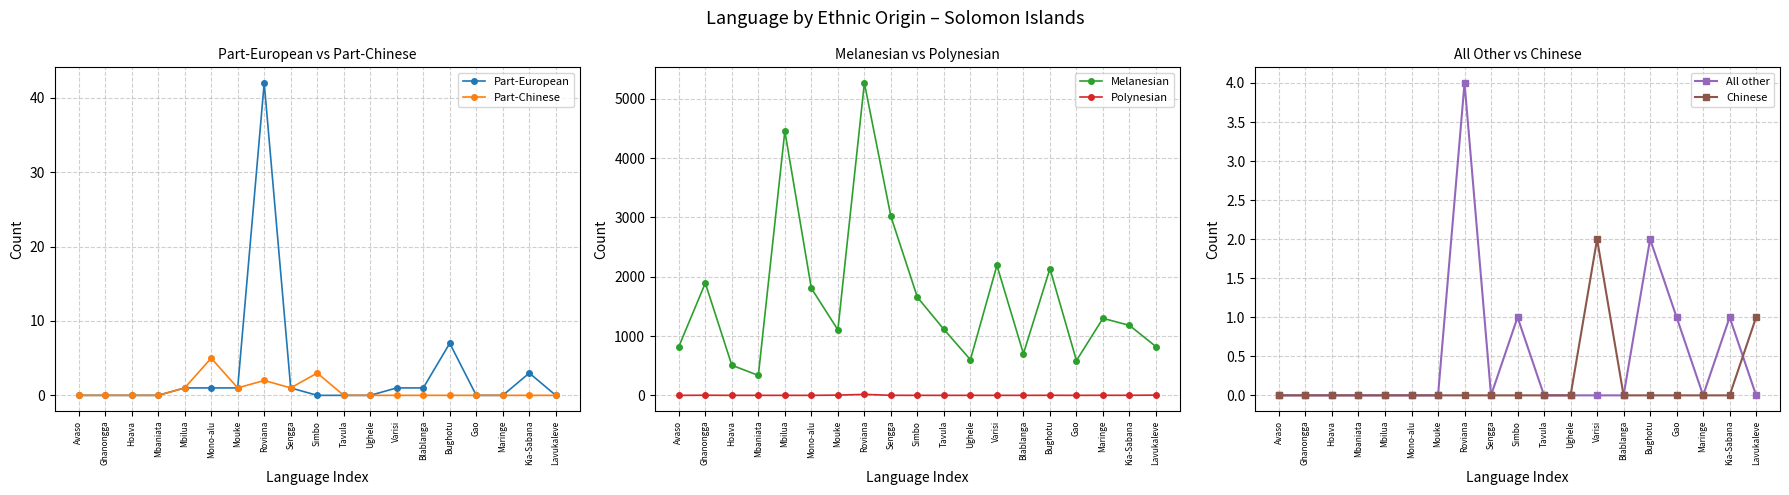

Which category has the lowest value in the Melanesian series?

Mbaniata